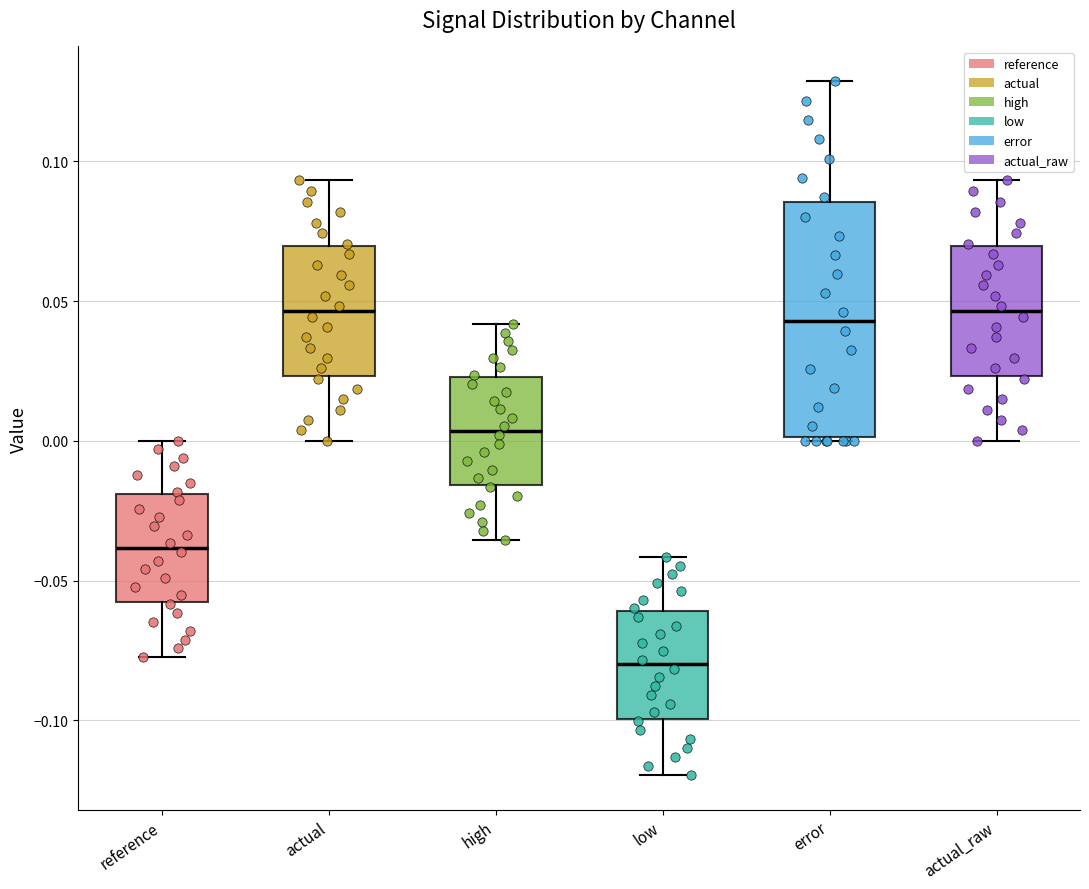

Reading left to right, transcribe this box plot: for each box, give where its median line is, the range the box spans, and where its two whiskers end, as read against the y-axis. The values are not printed on the chart, so give them approximately, as read against the axis.

reference: median -0.040, box -0.060 to -0.020, whiskers -0.080 to 0.000
actual: median 0.045, box 0.025 to 0.070, whiskers 0.000 to 0.095
high: median 0.005, box -0.015 to 0.025, whiskers -0.035 to 0.040
low: median -0.080, box -0.100 to -0.060, whiskers -0.120 to -0.040
error: median 0.045, box 0.000 to 0.085, whiskers 0.000 to 0.130
actual_raw: median 0.045, box 0.025 to 0.070, whiskers 0.000 to 0.095